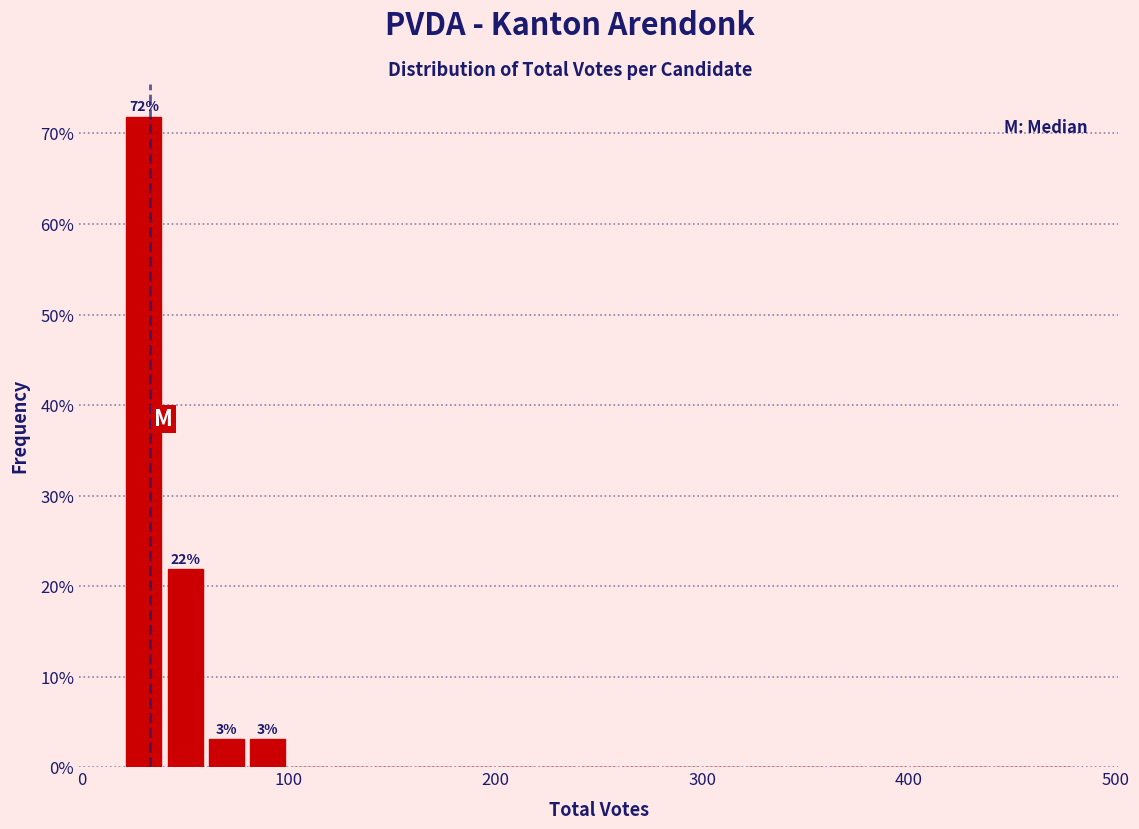

Read against the x-axis, roughly where is the centre of the tallest bar?

30